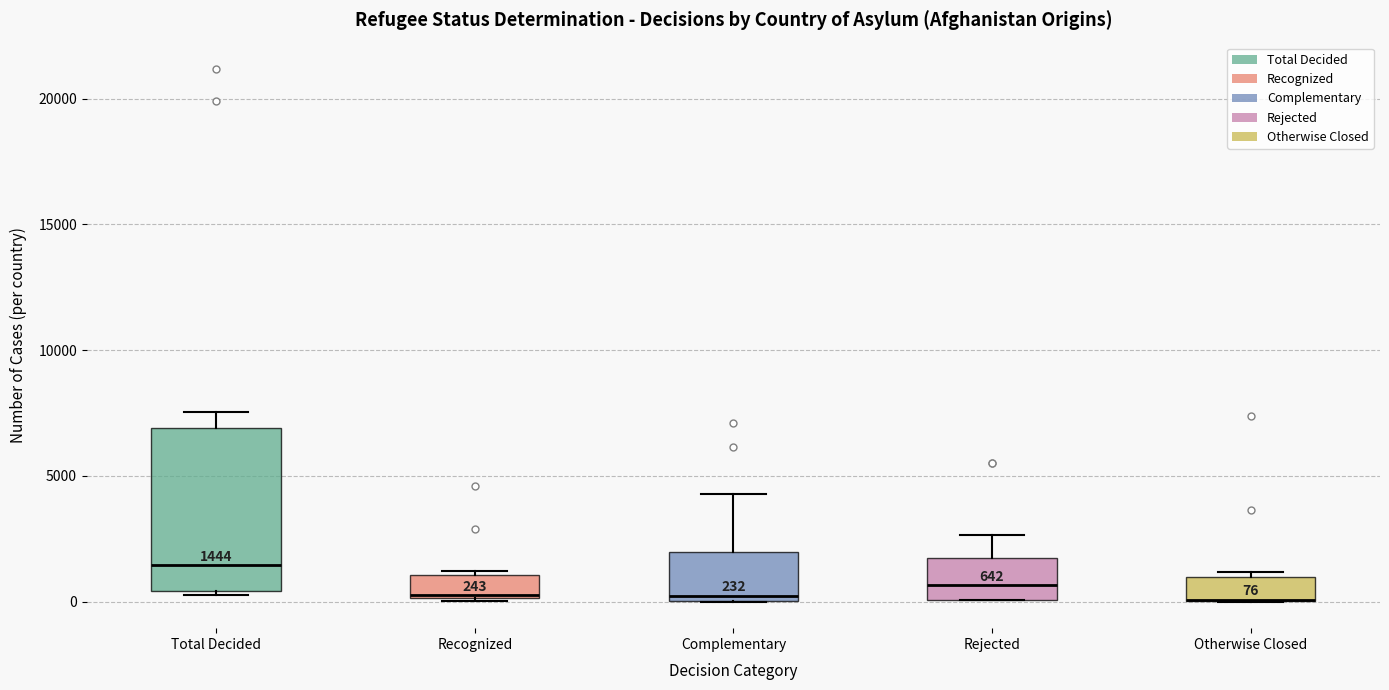

Which box is the tallest, from its lower edge to its upper edge?

Total Decided